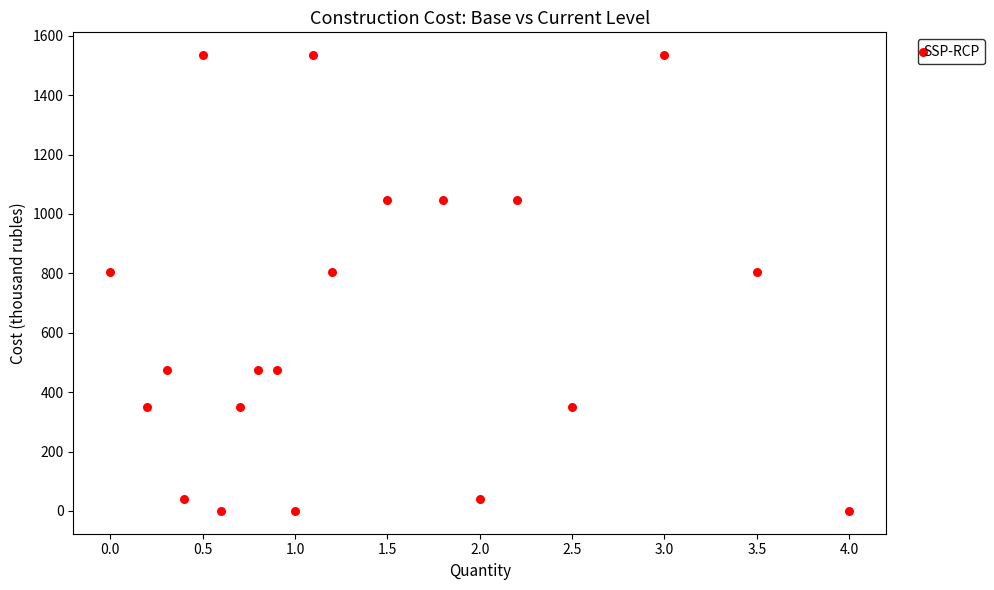

What is the range of Y values (max minus min)?

1534.9